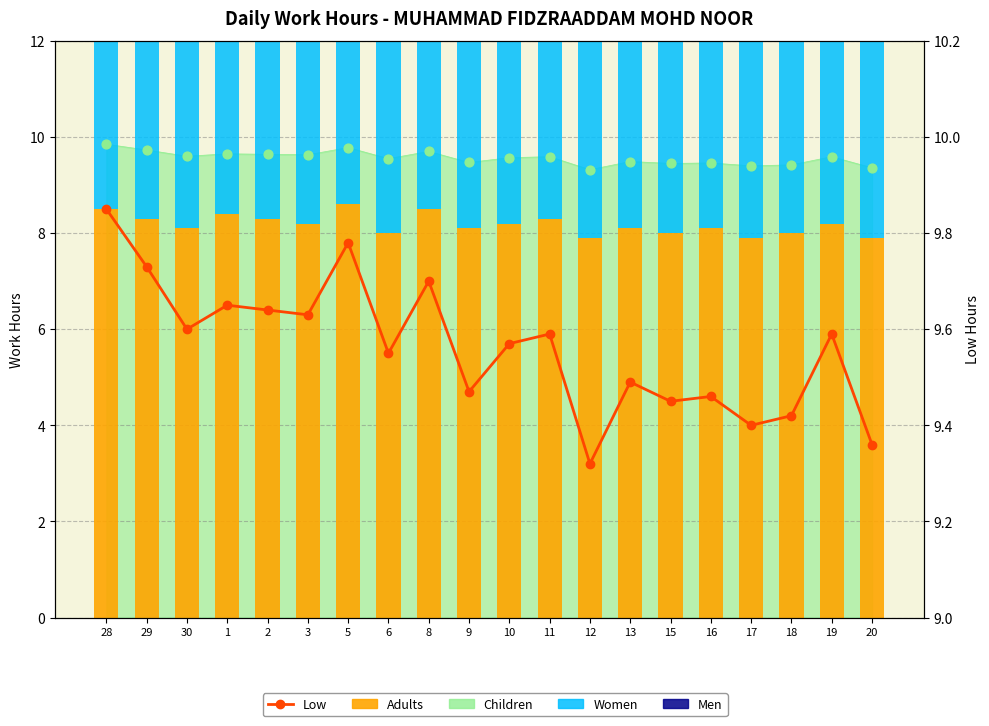

Is the value of Adults at 11 greater than the value of Men at 18?

Yes